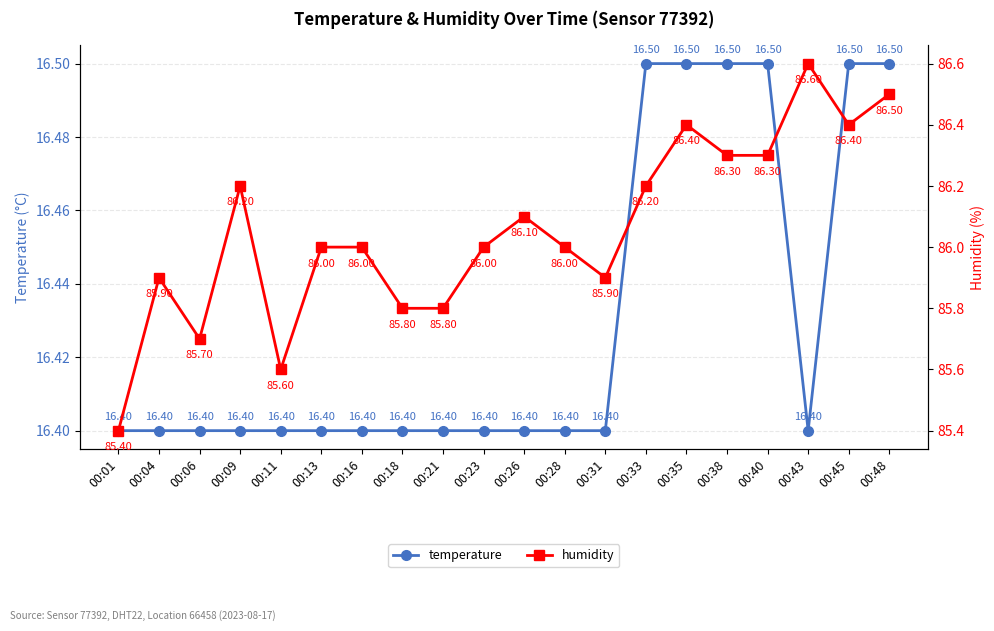

Does the chart display data point markers on the line(s)?

Yes